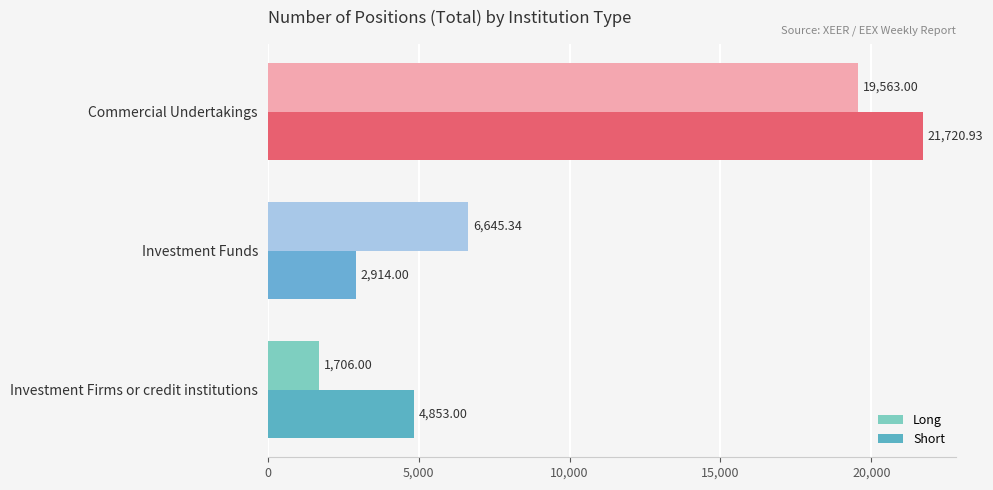

What is the average value of the Short series?

9829.3